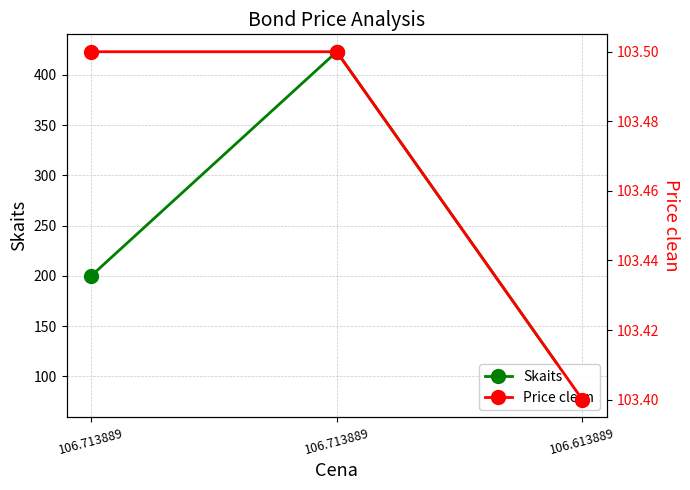

Read the Price clean value at 106.713889.

103.5